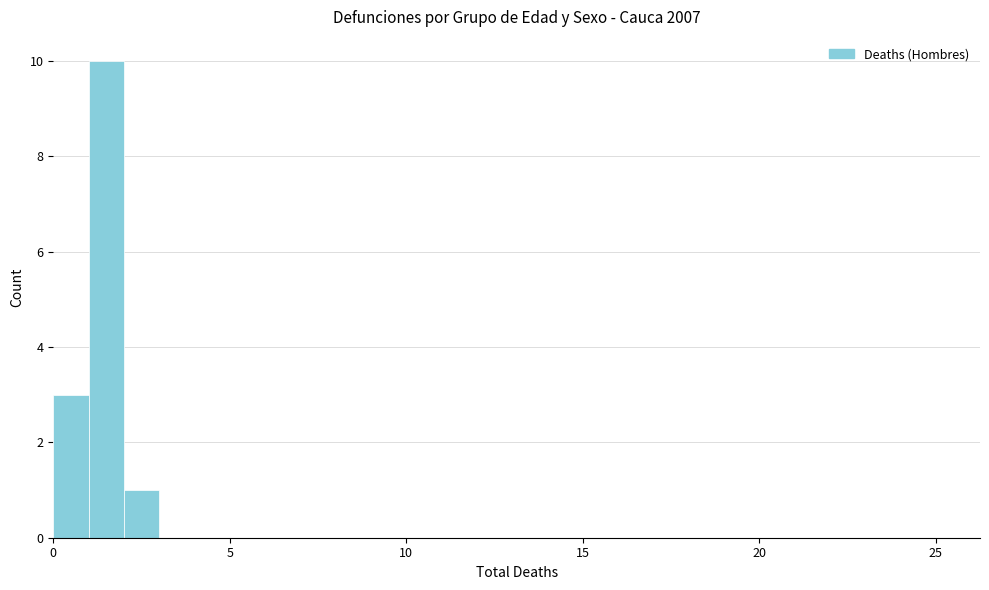

Around what value on the x-axis is the tallest bar? Give the approximate position of its centre, as read against the axis.

1.5